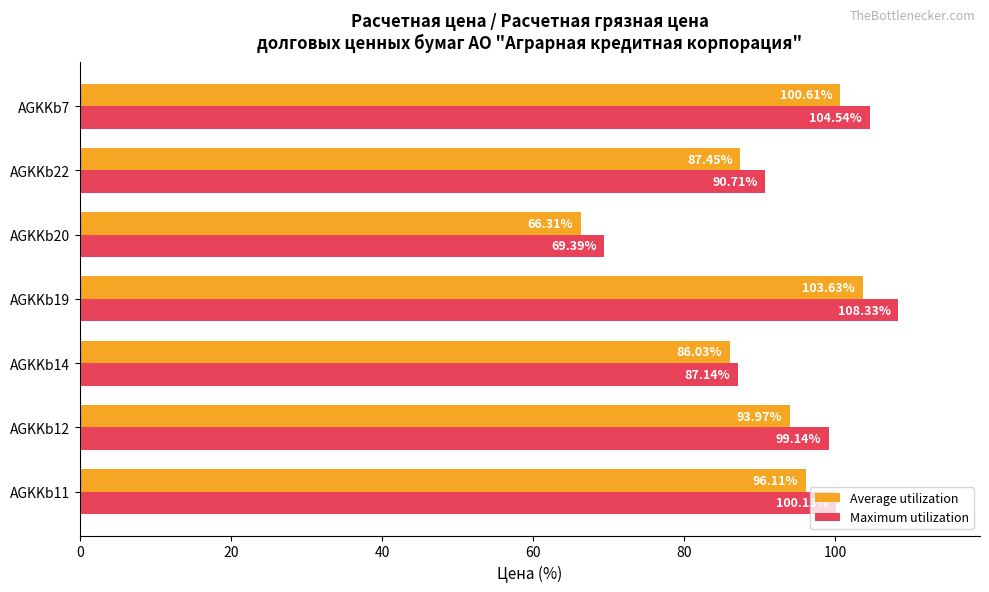

What is the minimum value shown in the chart?

66.3